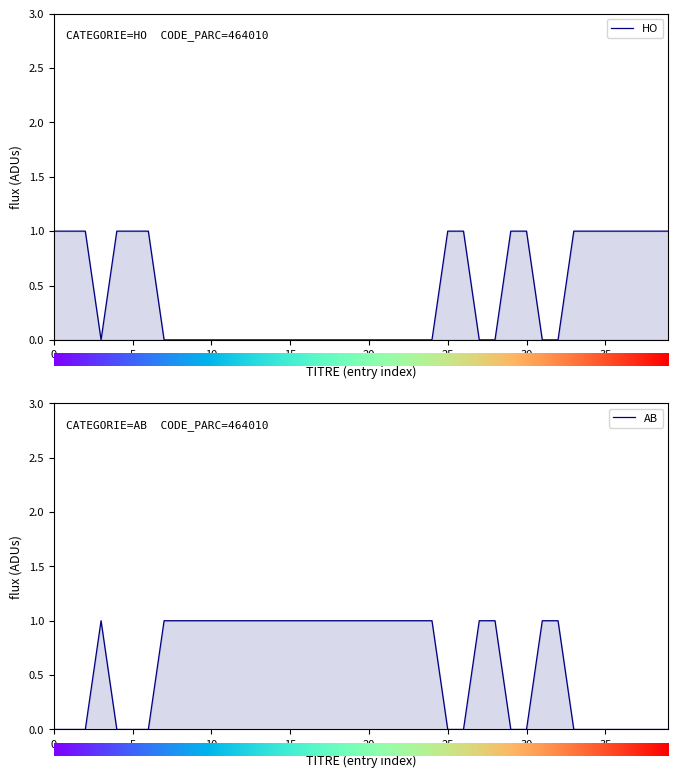

Between 10 and 36, which series saw the biggest shift?

HO